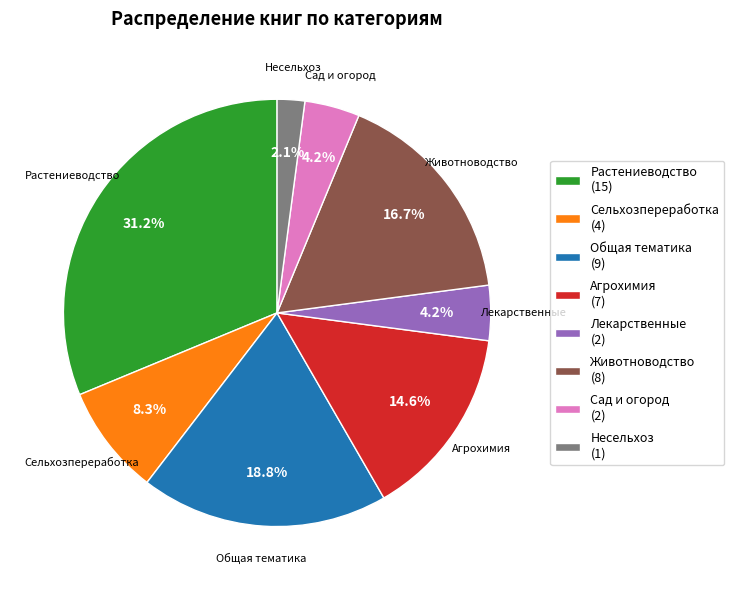

To the nearest percent, what portion does Животноводство represent?

17%